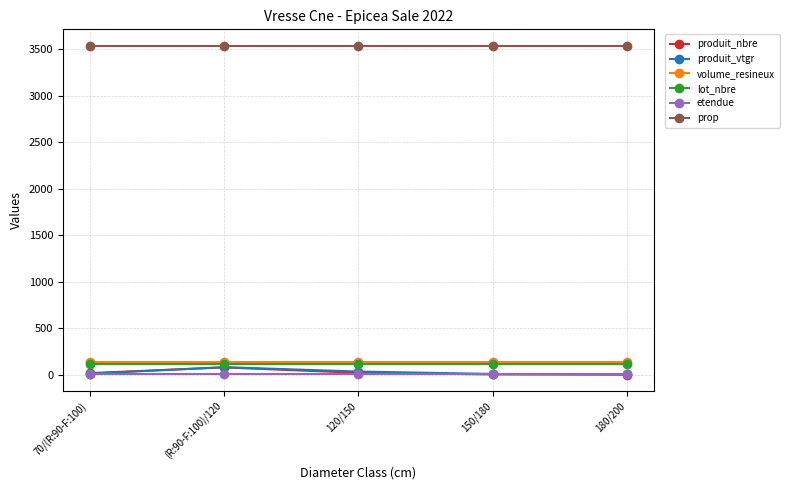

Between 70/(R:90-F:100) and (R:90-F:100)/120, which series saw the biggest shift?

produit_vtgr